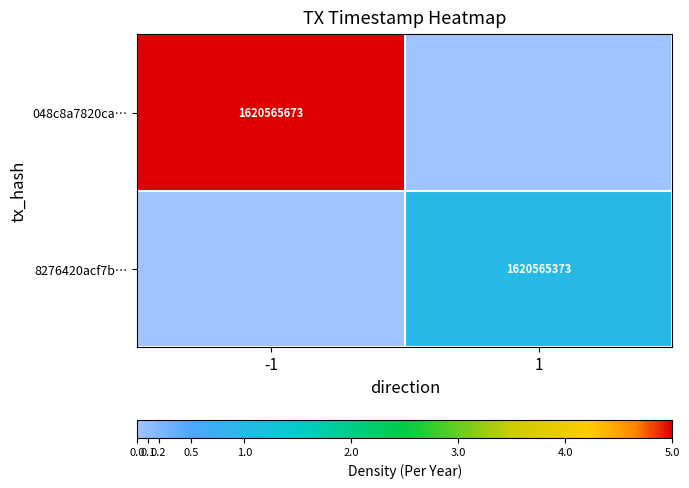

Is the value of 048c8a7820ca… at -1 greater than the value of 8276420acf7b… at 1?

Yes